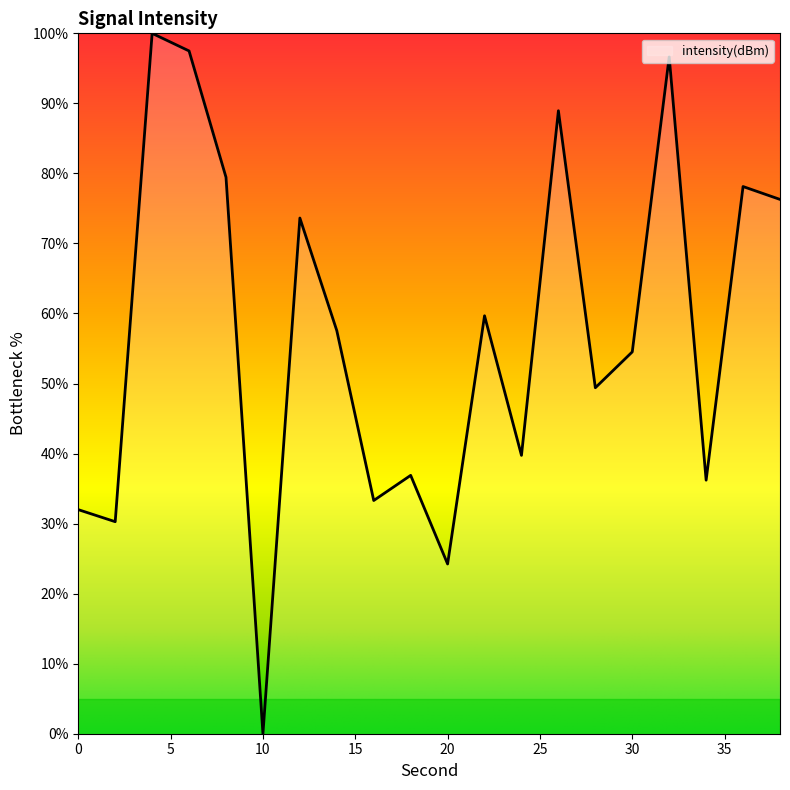

What is the greatest value displayed?

100.0